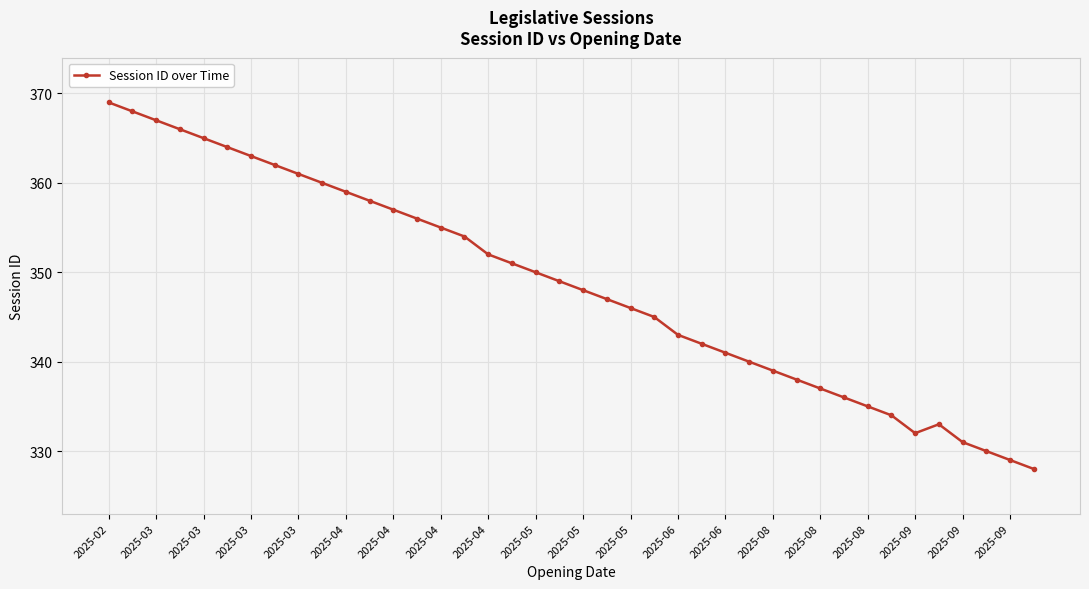

What is the difference between the maximum and second lowest values?

40